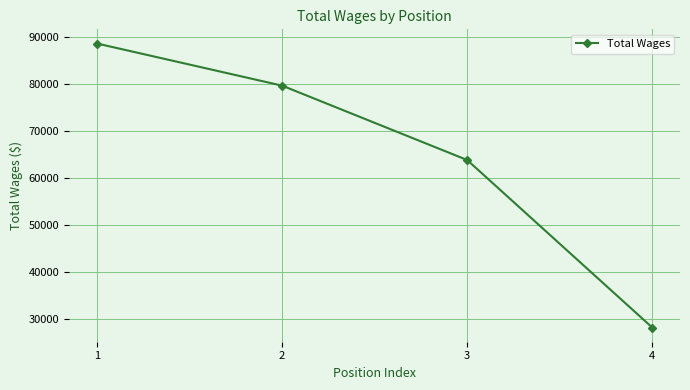

What is the sum of all values?

260370